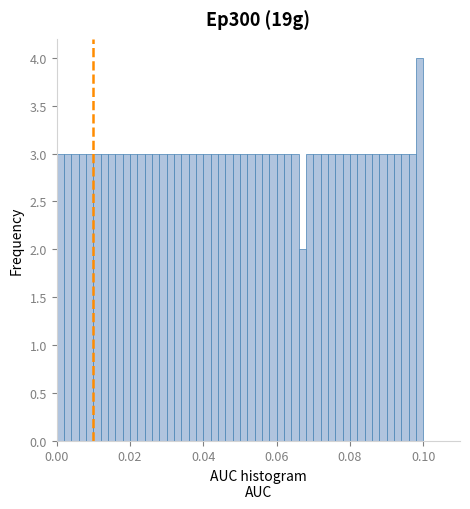

Read against the x-axis, roughly where is the centre of the tallest bar?

0.100